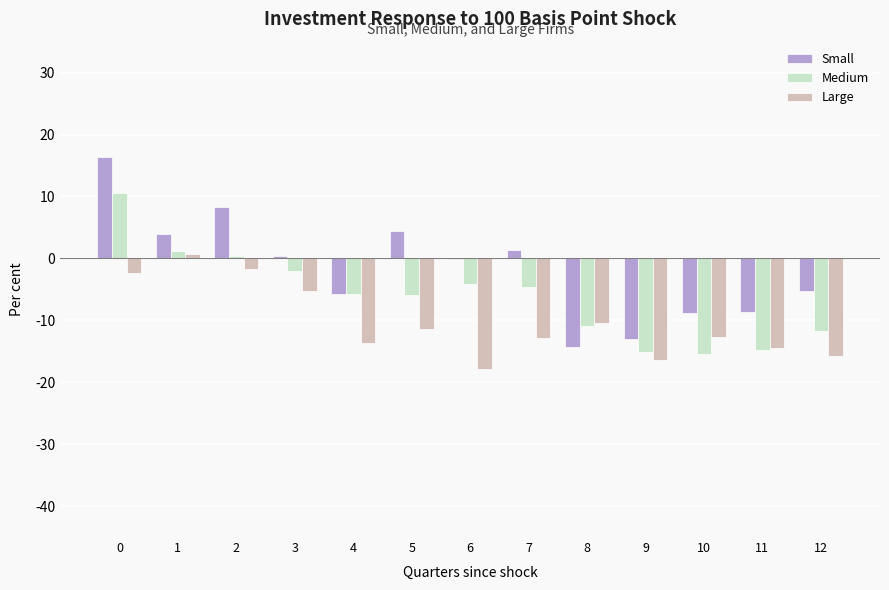

What is the difference between the Medium values at 8 and 1?

12.1